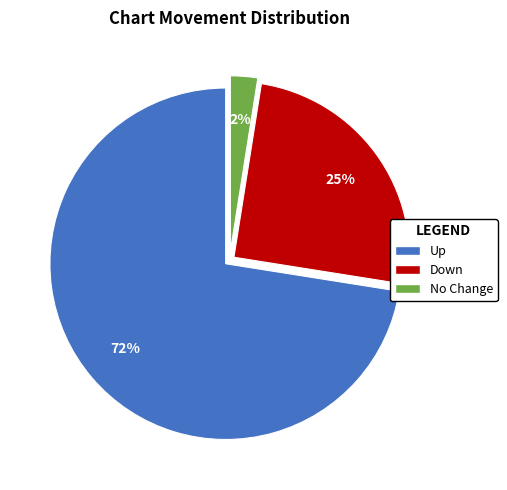

How many slices are in this pie chart?

3